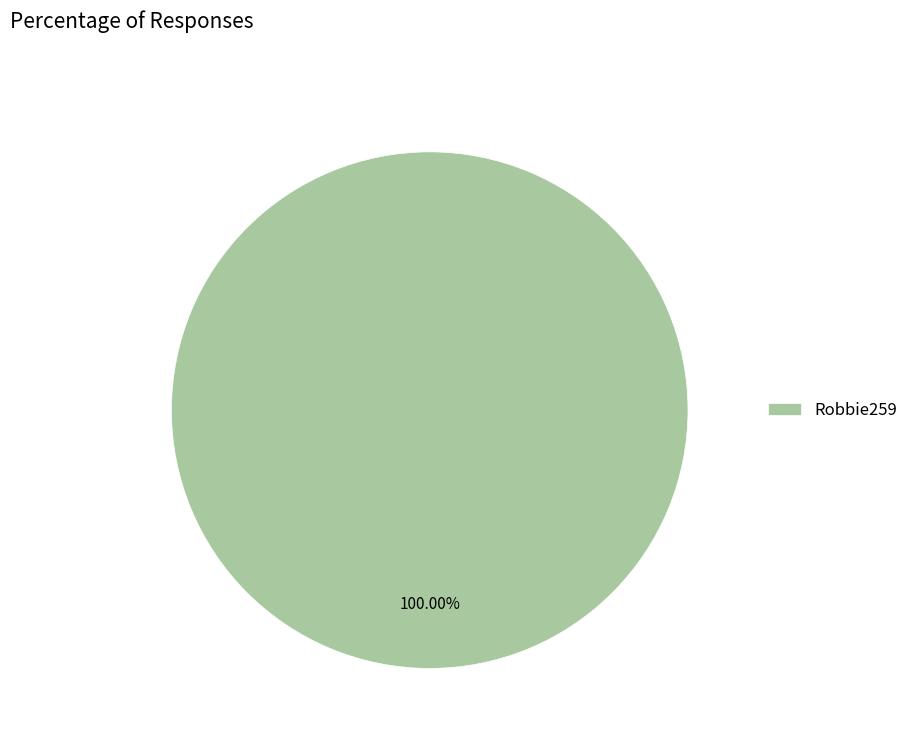

Which category accounts for the majority?

Robbie259